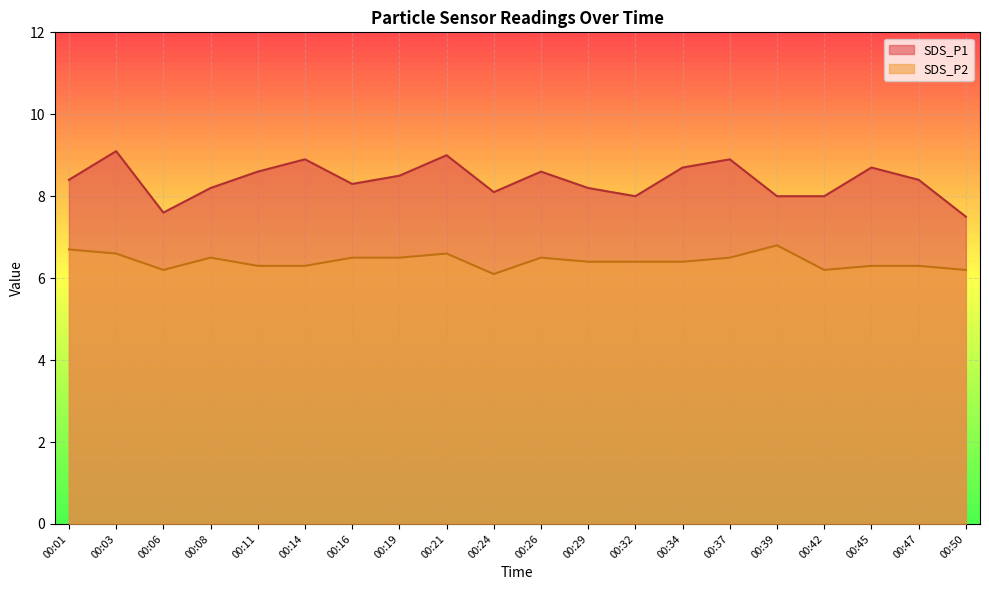

True or false: SDS_P2 has more than 1 points higher than both neighbors.

True